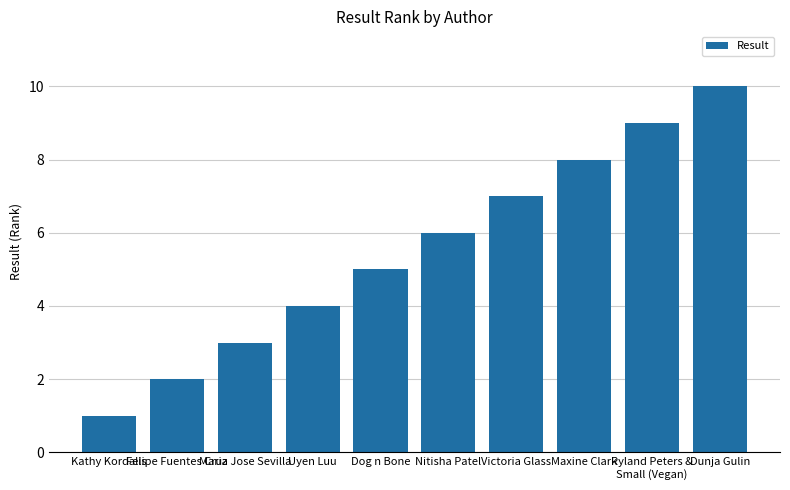

What is the change in value from Maria Jose Sevilla to Dunja Gulin?

+7